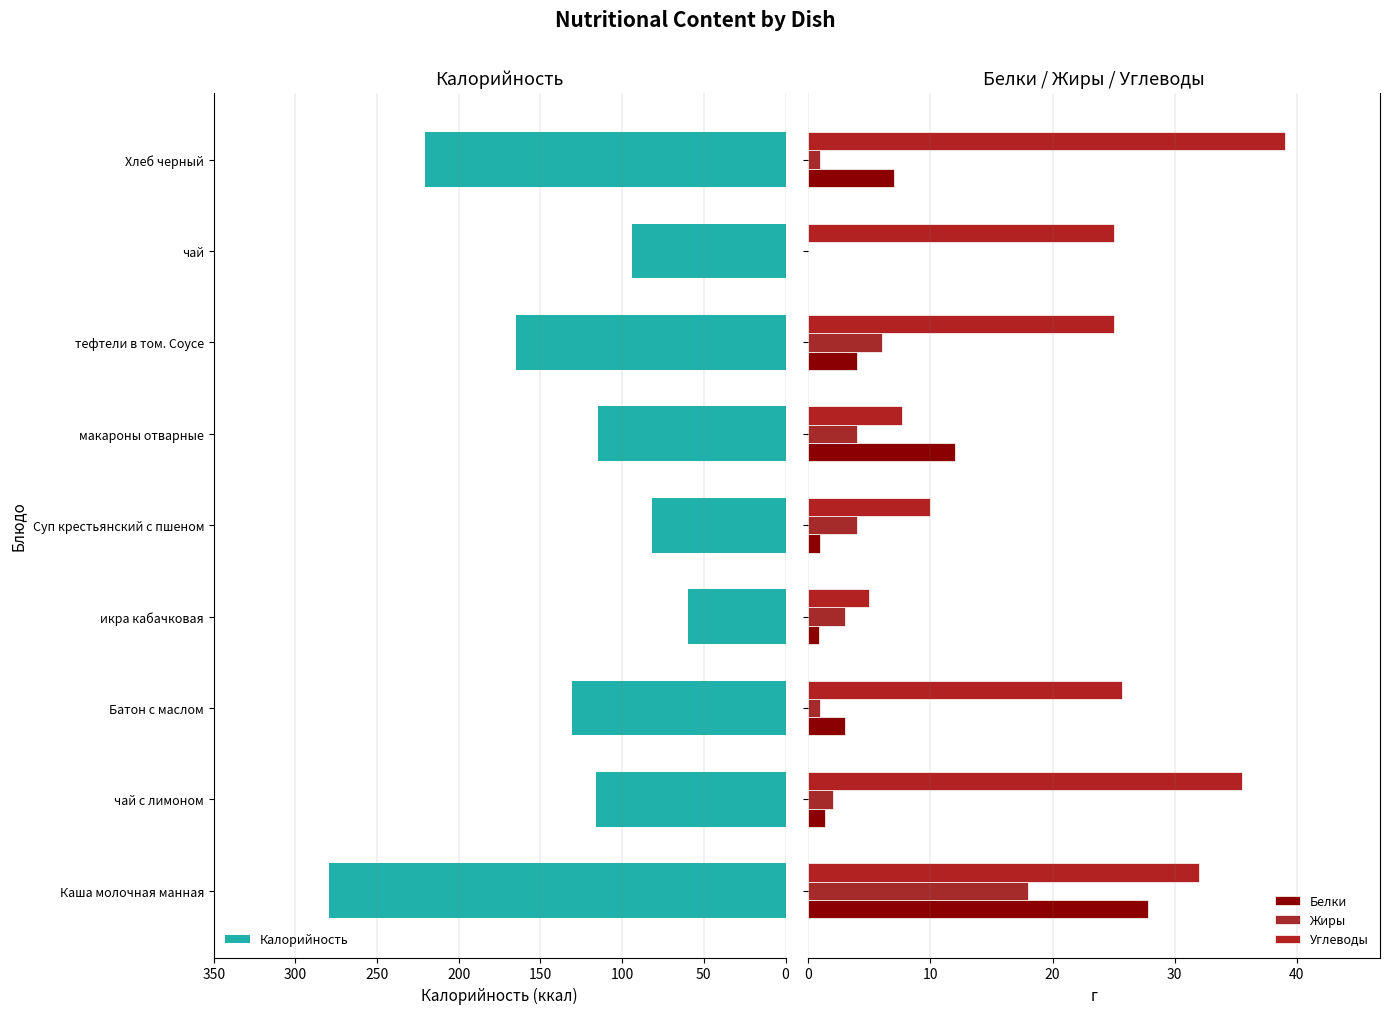

What is the lowest value of the Калорийность series?

59.6